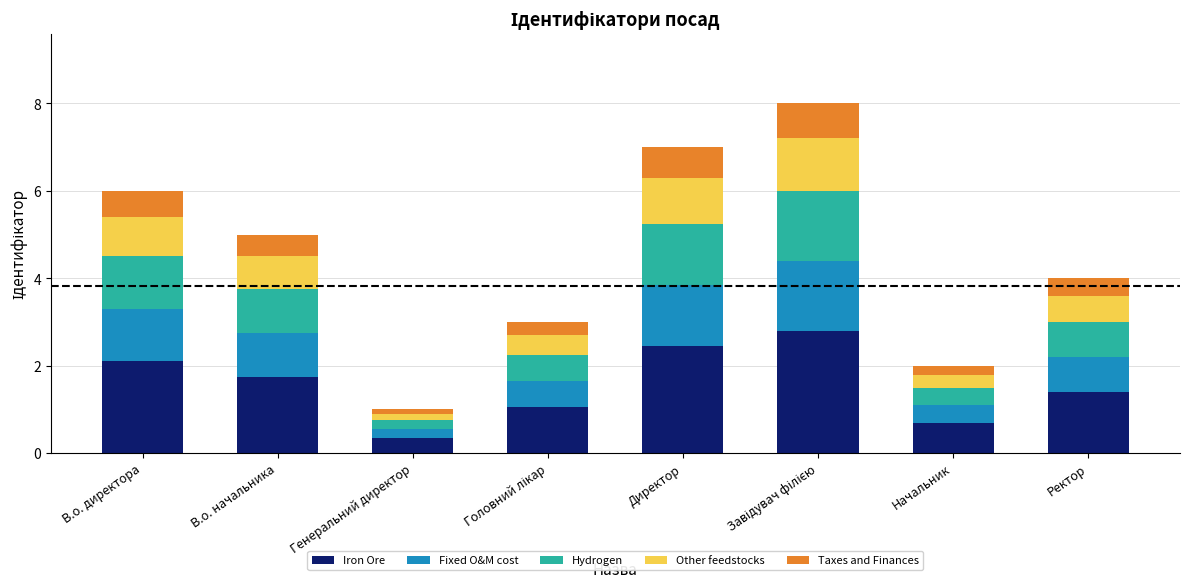

Does the chart contain any negative values?

No